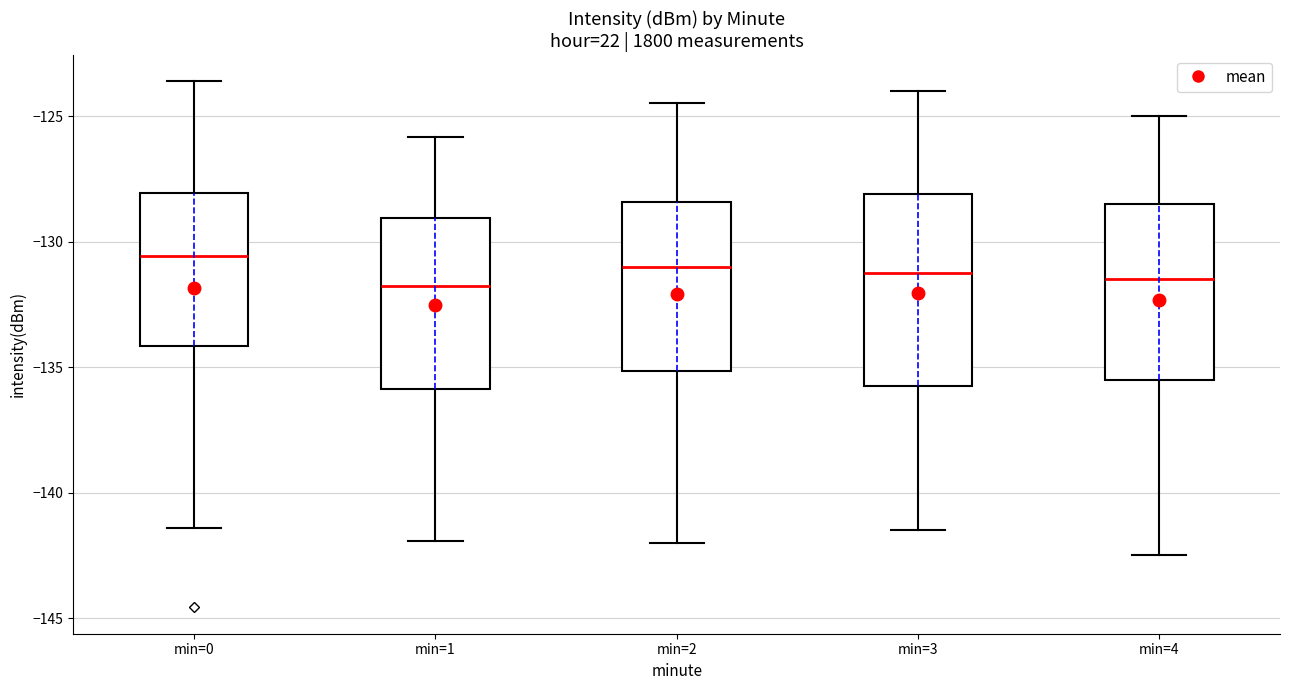

Which box is the tallest, from its lower edge to its upper edge?

min=3